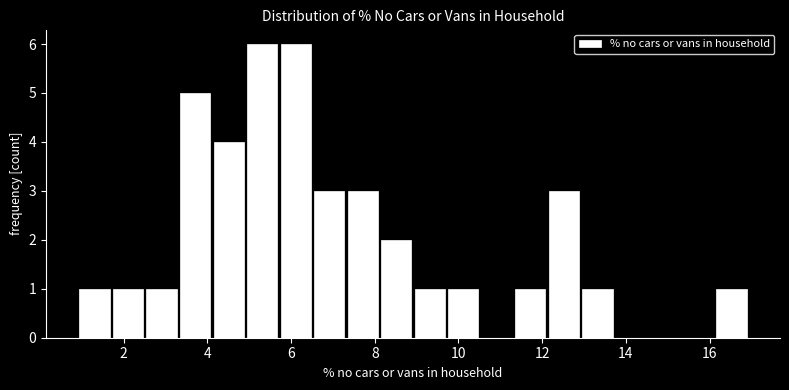

Reading left to right, transcribe this chart: for each bar, give the range it covers on the x-axis and its height. Neither the bar edges nor the heights are printed on the chart, so give them approximately, as read against the axes.

1.0 to 1.8: 1
1.8 to 2.6: 1
2.6 to 3.4: 1
3.4 to 4.2: 5
4.2 to 5.0: 4
5.0 to 5.8: 6
5.8 to 6.6: 6
6.6 to 7.4: 3
7.4 to 8.2: 3
8.2 to 9.0: 2
9.0 to 9.8: 1
9.8 to 10.6: 1
10.6 to 11.4: 0
11.4 to 12.2: 1
12.2 to 13.0: 3
13.0 to 13.8: 1
13.8 to 14.6: 0
14.6 to 15.4: 0
15.4 to 16.2: 0
16.2 to 17.0: 1